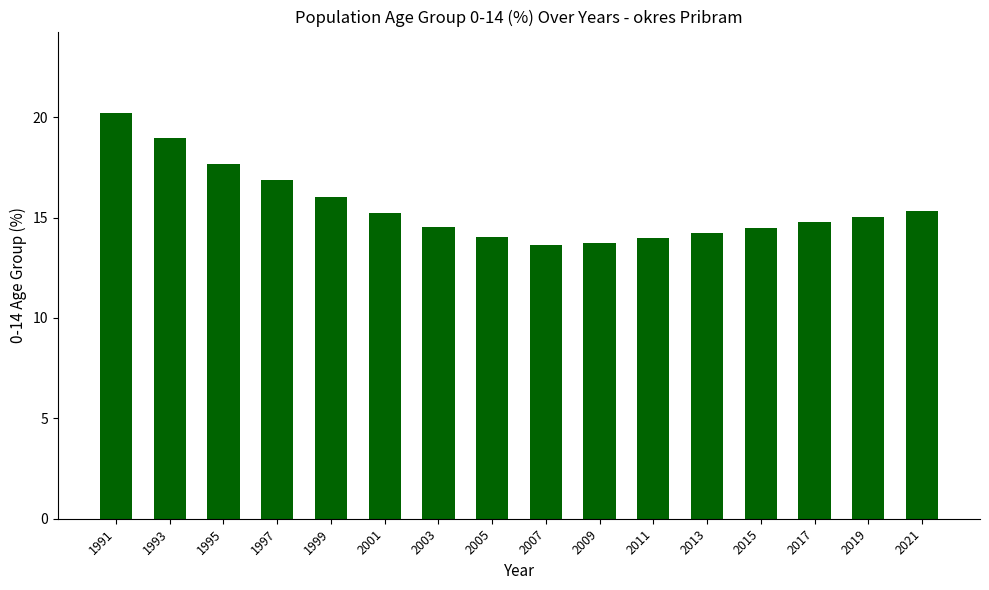

At which label does the data first exceed 15?

1991